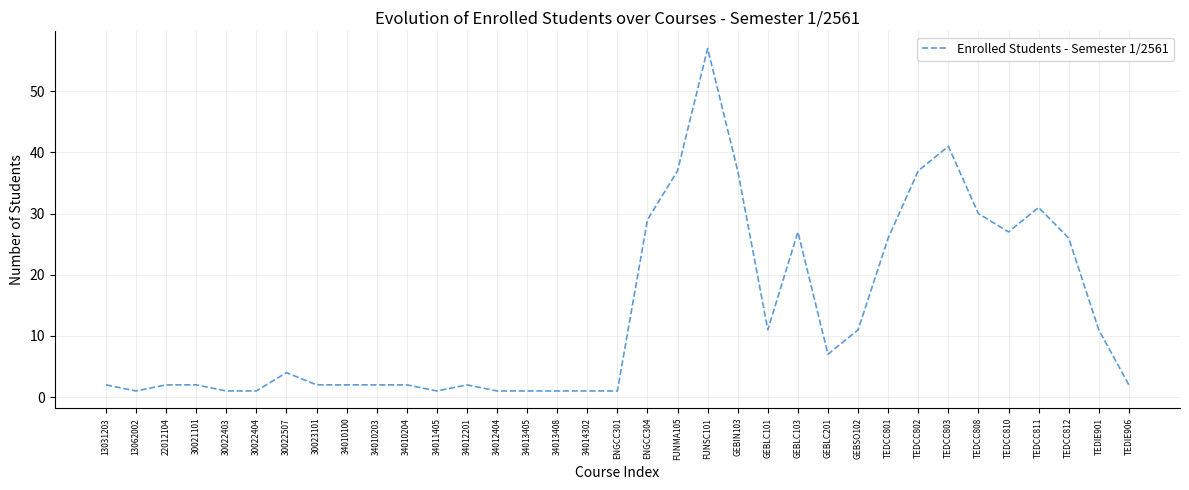

True or false: the data shows 2 at 34010100.

True